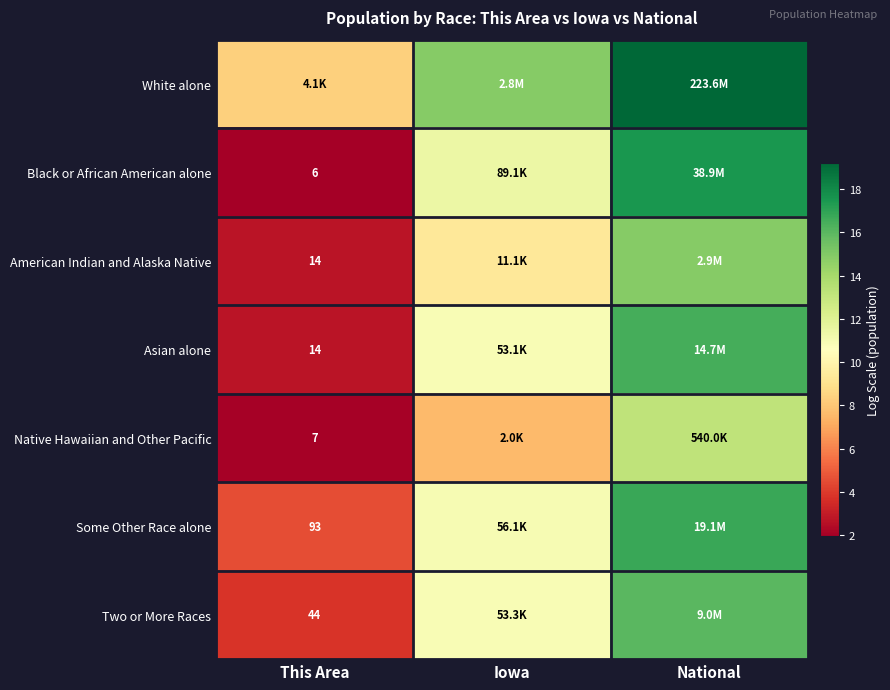

How many values in the White alone series are below 14?

1